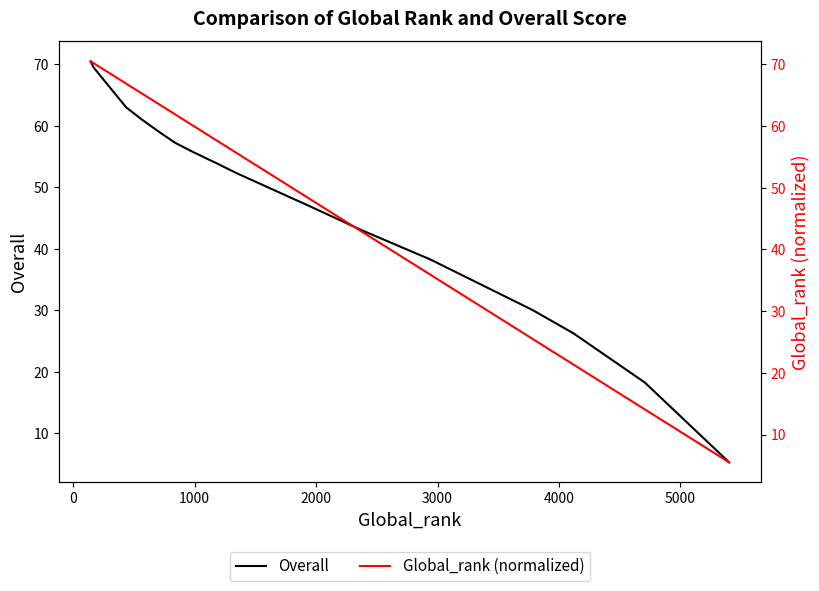

List the series in order of their peak value, lowest first.

Overall, Global_rank (normalized)